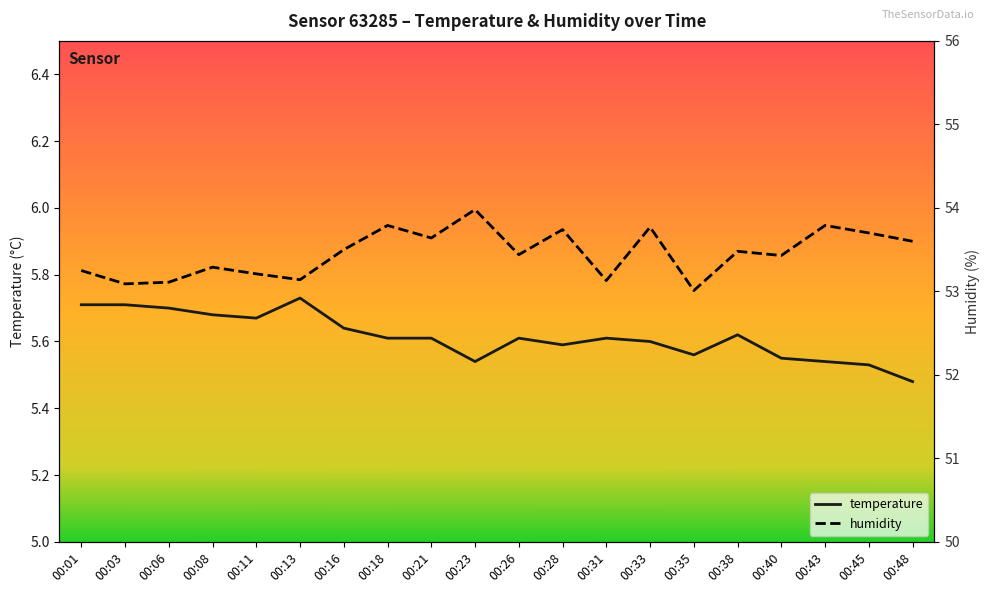

Reading left to right, what are all the values shown in this chart?

temperature: 00:01=5.7	00:03=5.7	00:06=5.7	00:08=5.7	00:11=5.7	00:13=5.7	00:16=5.6	00:18=5.6	00:21=5.6	00:23=5.5	00:26=5.6	00:28=5.6	00:31=5.6	00:33=5.6	00:35=5.6	00:38=5.6	00:40=5.5	00:43=5.5	00:45=5.5	00:48=5.5
humidity: 00:01=53.2	00:03=53.1	00:06=53.1	00:08=53.3	00:11=53.2	00:13=53.1	00:16=53.5	00:18=53.8	00:21=53.6	00:23=54.0	00:26=53.4	00:28=53.7	00:31=53.1	00:33=53.8	00:35=53.0	00:38=53.5	00:40=53.4	00:43=53.8	00:45=53.7	00:48=53.6